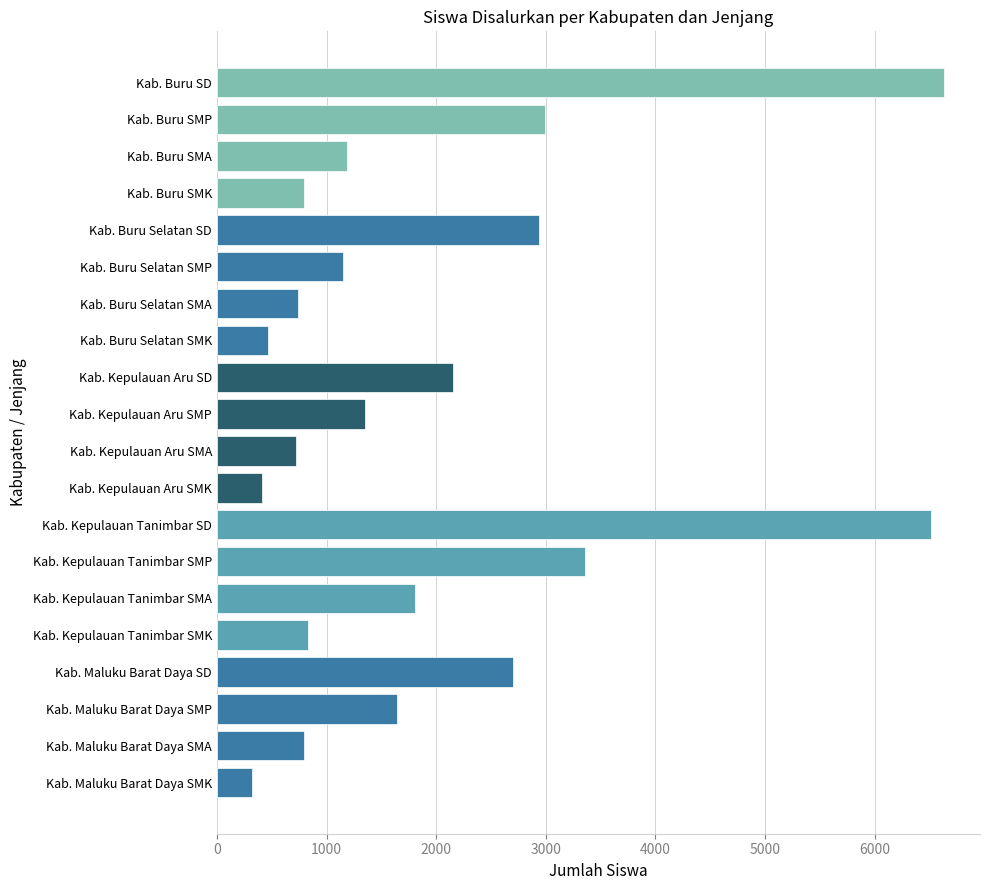

What is the greatest value displayed?

6630